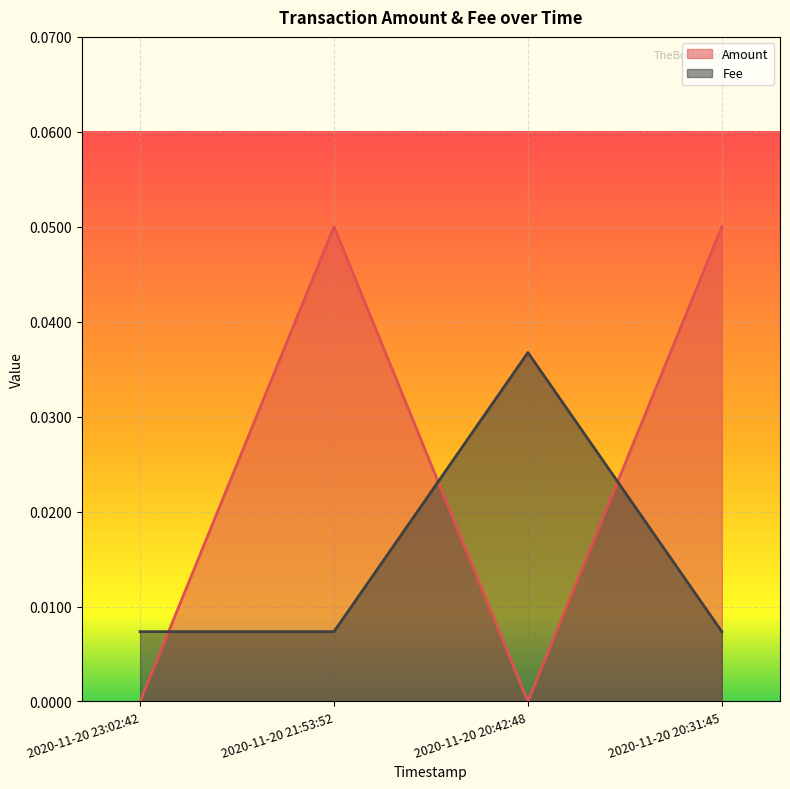

Which series changed the most between 2020-11-20 21:53:52 and 2020-11-20 20:31:45?

Amount